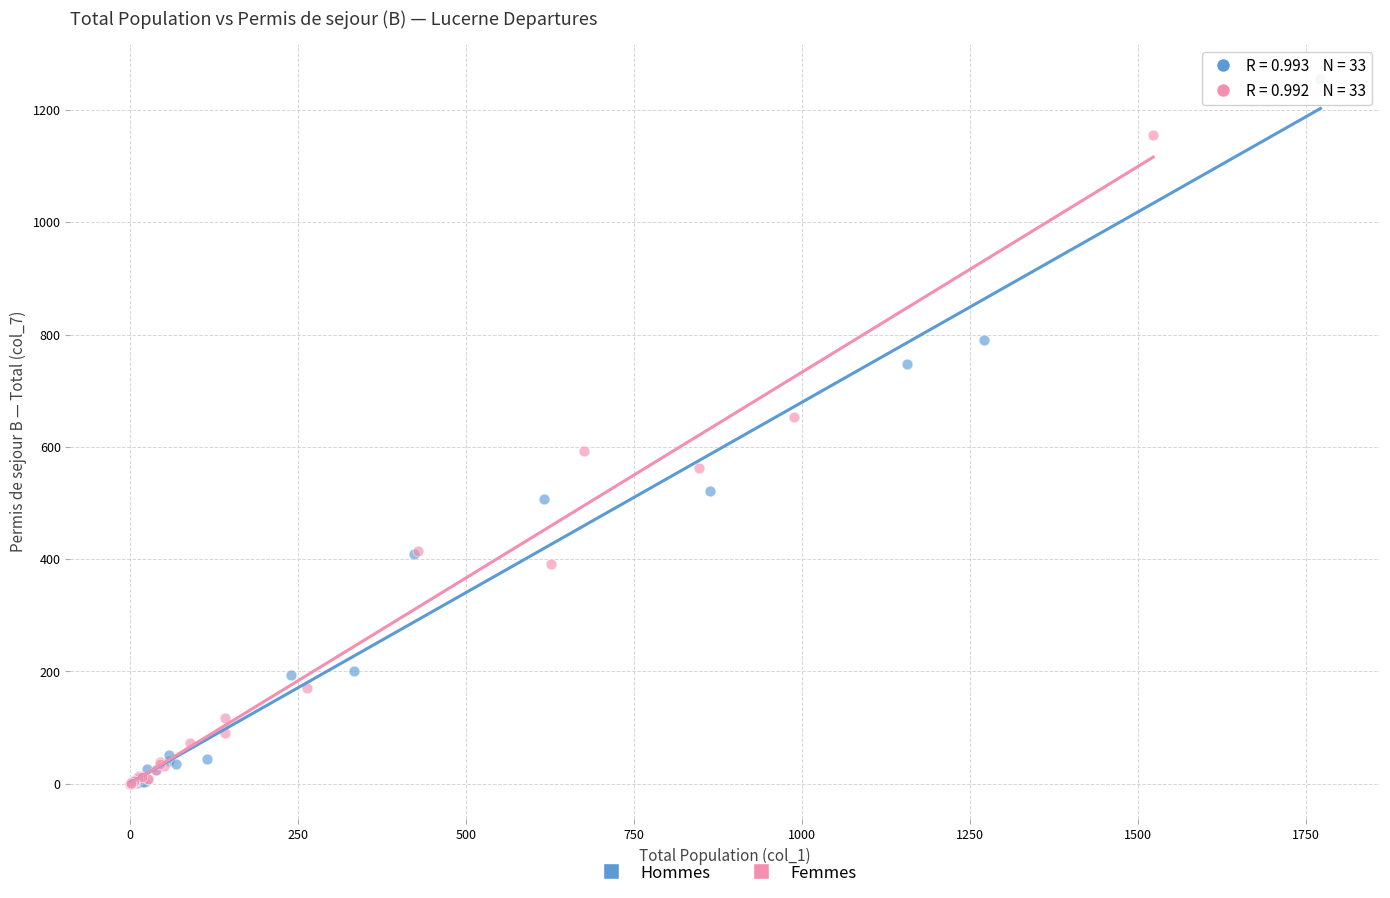

Which series has the widest spread of Y values?

Hommes